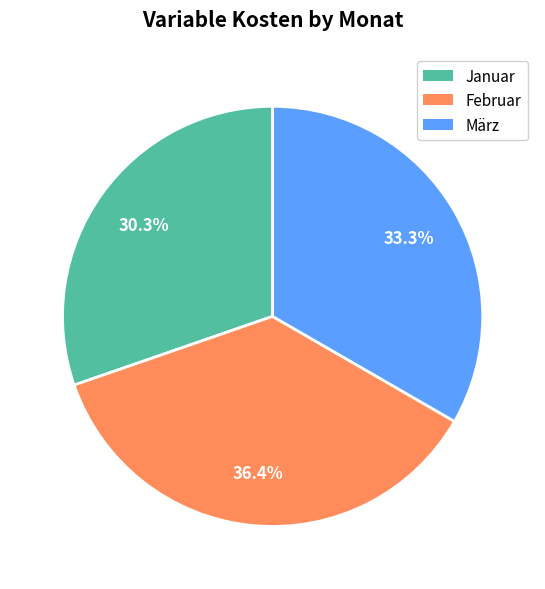

To the nearest percent, what is the average slice percentage?

33%